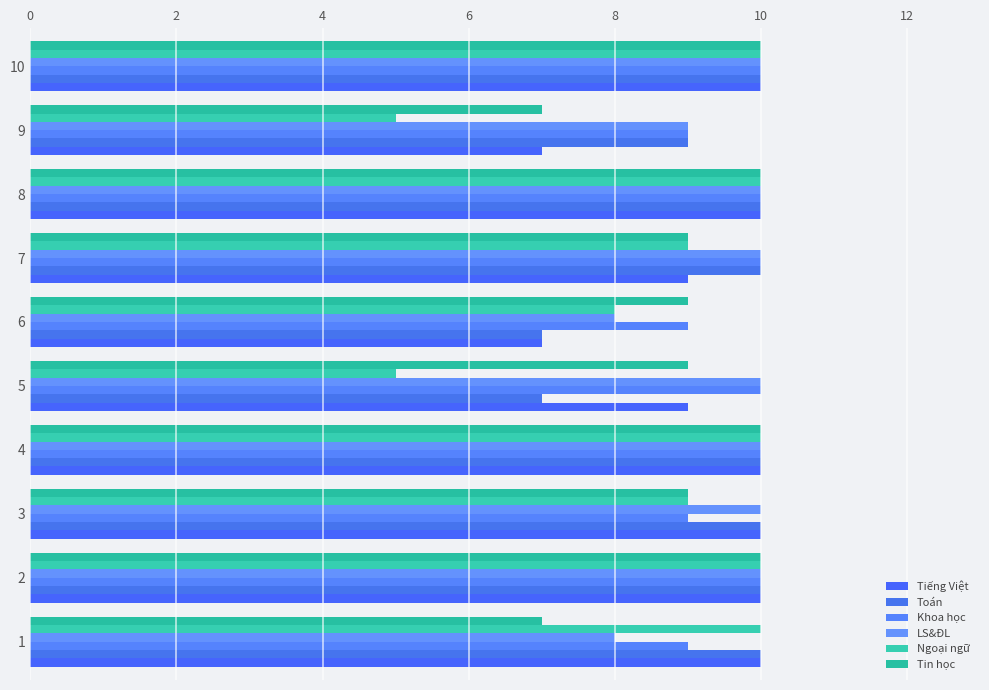

What is the difference between the maximum and minimum values in the Khoa học series?

1